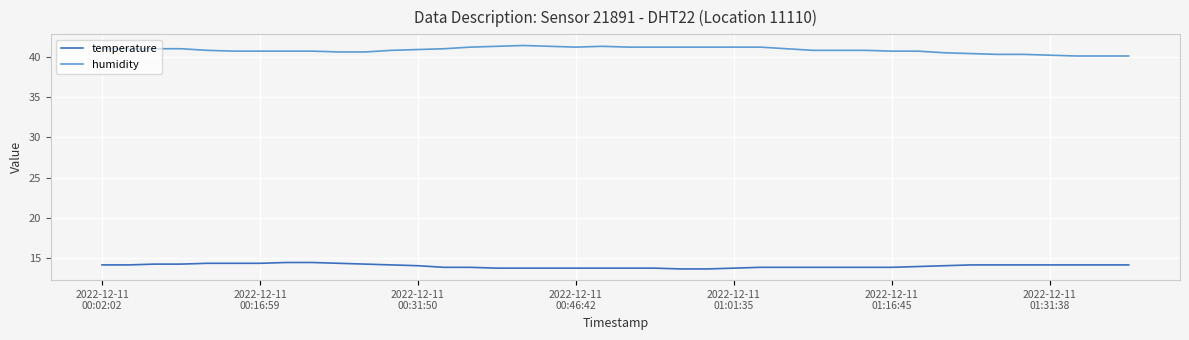

Which series has the largest total across all categories?

humidity